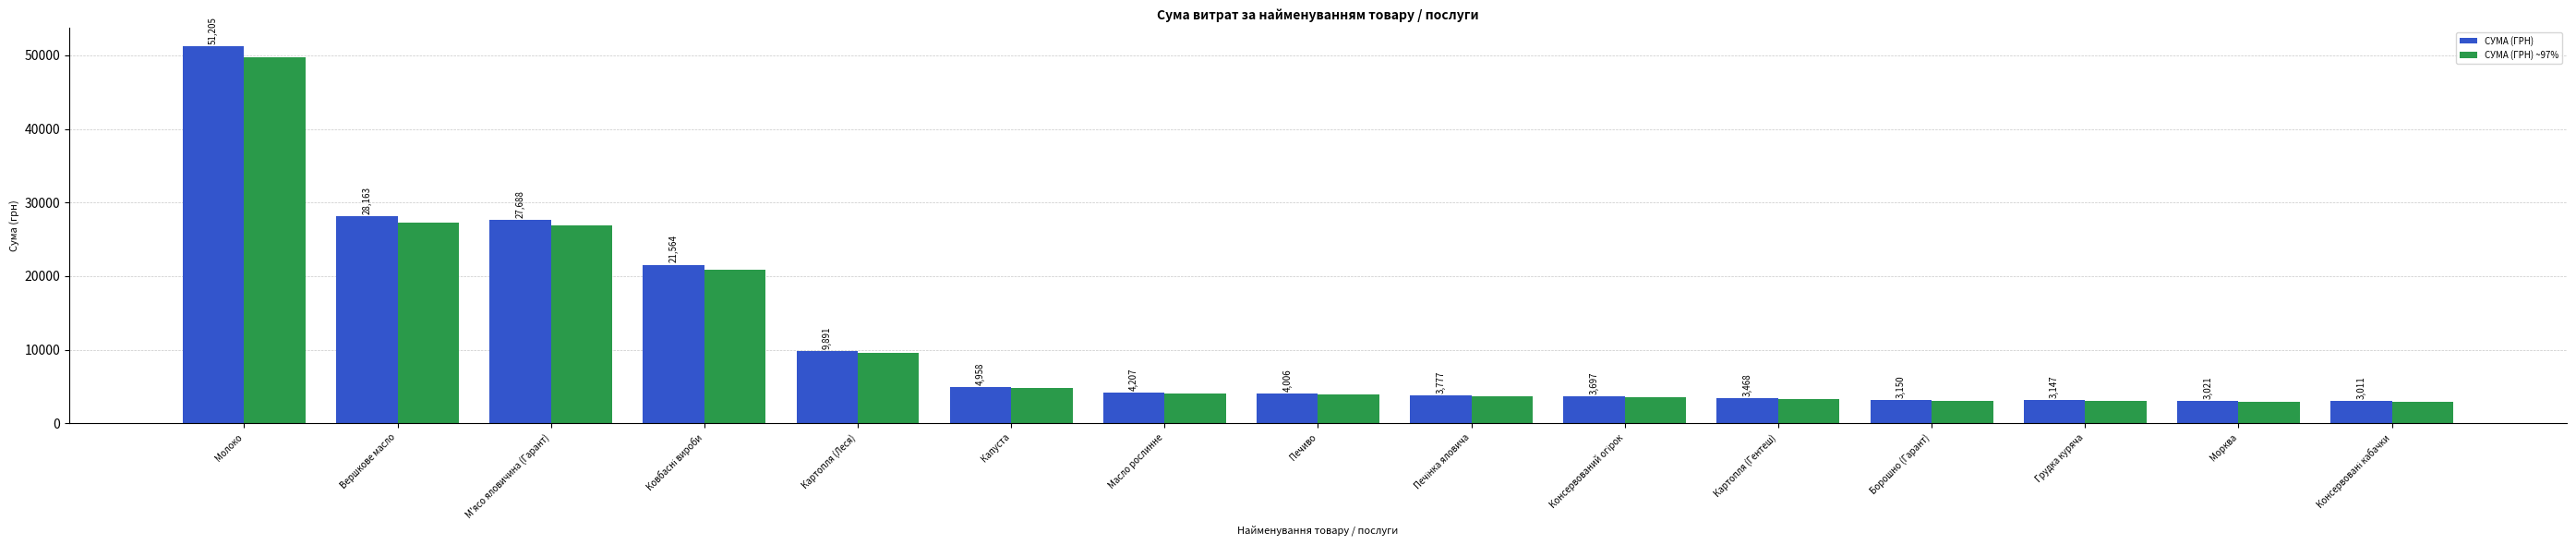

At Борошно (Гарант), list the series in order from smallest to largest.

СУМА (ГРН) ~97%, СУМА (ГРН)